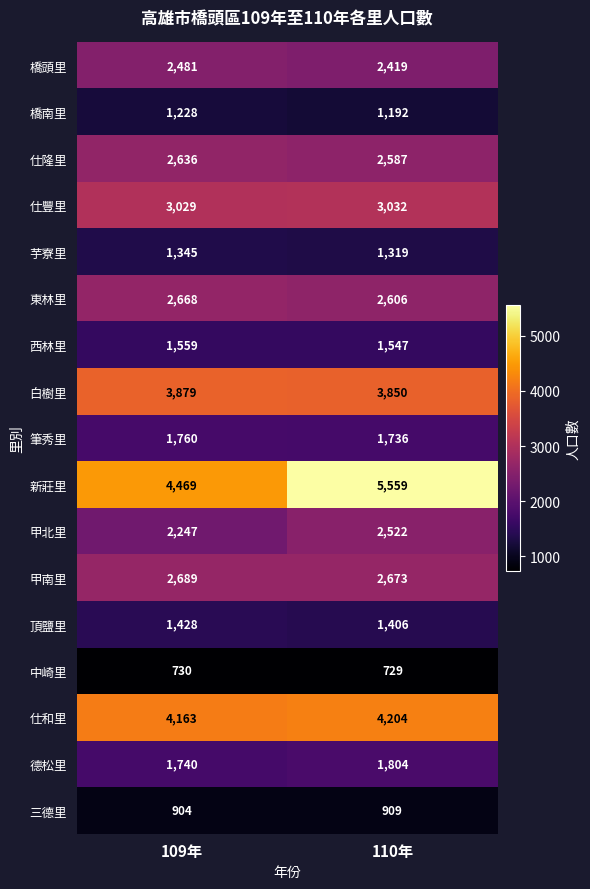

Which category has the lowest value in the 甲南里 series?

110年